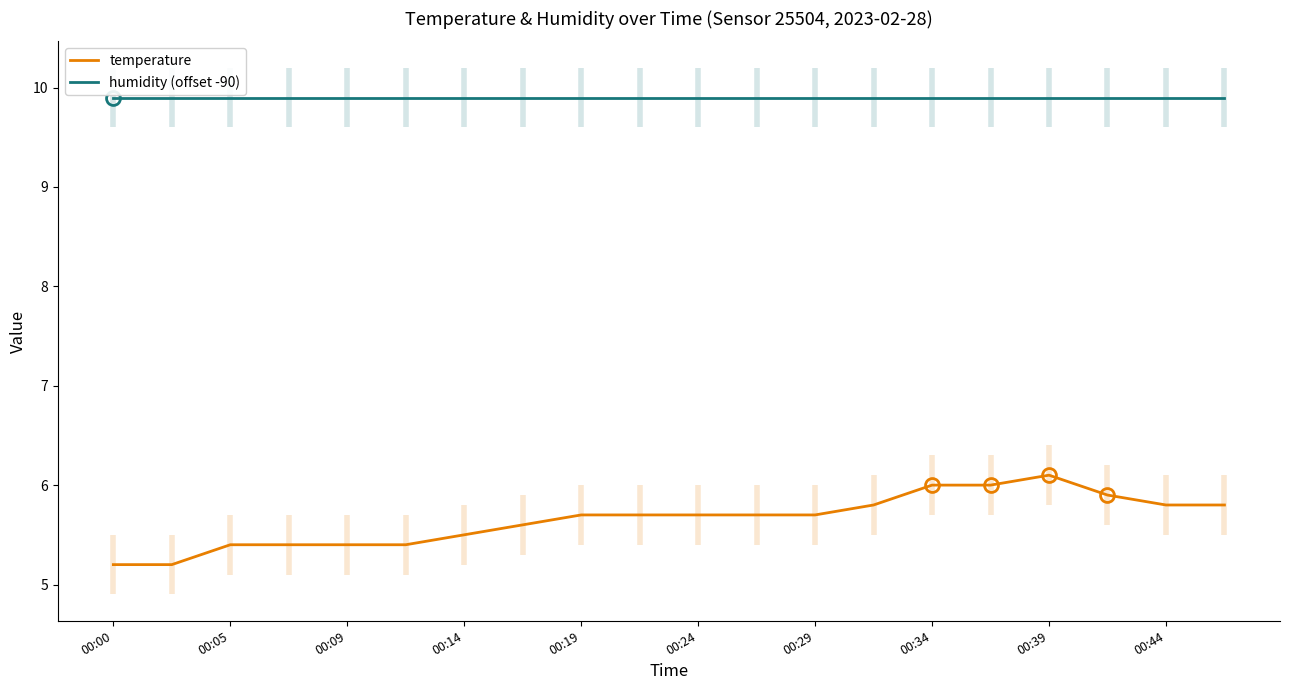

What position from the right is 00:00?

20